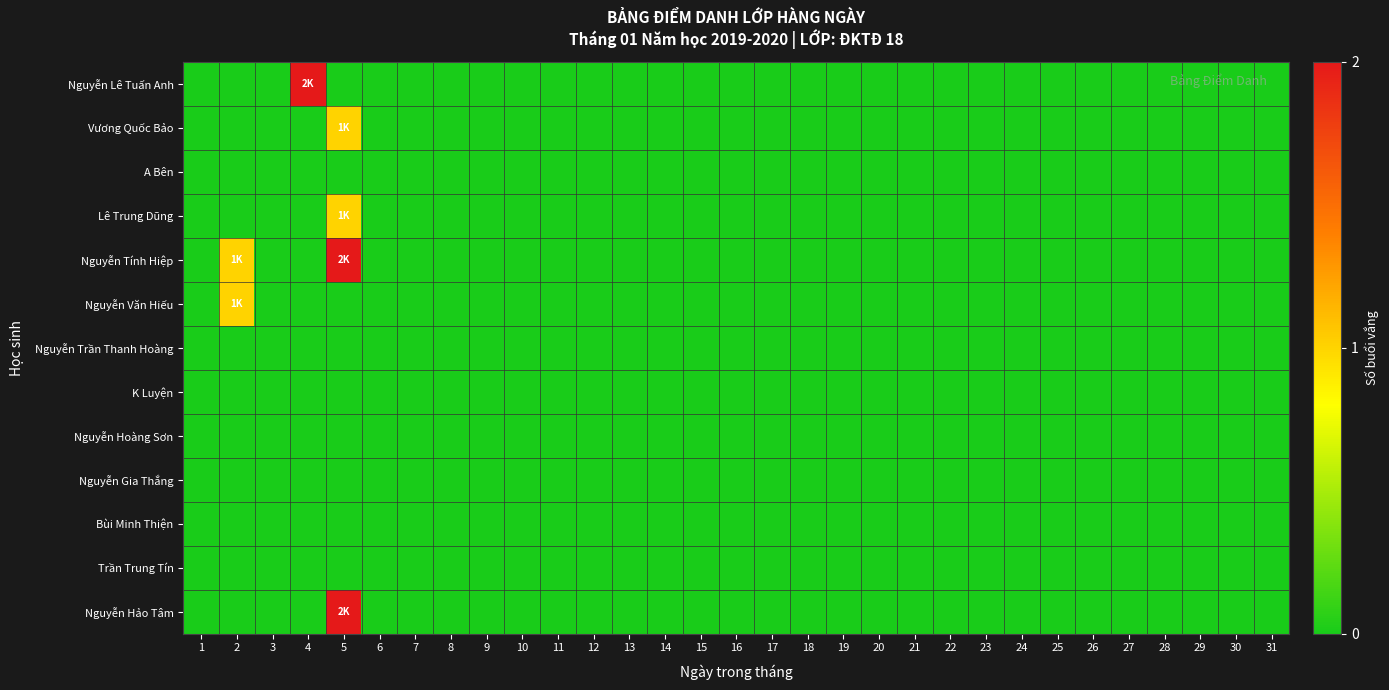

Reading left to right, what are all the values shown in this chart?

Nguyễn Lê Tuấn Anh: 1=0	2=0	3=0	4=2	5=0	6=0	7=0	8=0	9=0	10=0	11=0	12=0	13=0	14=0	15=0	16=0	17=0	18=0	19=0	20=0	21=0	22=0	23=0	24=0	25=0	26=0	27=0	28=0	29=0	30=0	31=0
Vương Quốc Bảo: 1=0	2=0	3=0	4=0	5=1	6=0	7=0	8=0	9=0	10=0	11=0	12=0	13=0	14=0	15=0	16=0	17=0	18=0	19=0	20=0	21=0	22=0	23=0	24=0	25=0	26=0	27=0	28=0	29=0	30=0	31=0
A Bên: 1=0	2=0	3=0	4=0	5=0	6=0	7=0	8=0	9=0	10=0	11=0	12=0	13=0	14=0	15=0	16=0	17=0	18=0	19=0	20=0	21=0	22=0	23=0	24=0	25=0	26=0	27=0	28=0	29=0	30=0	31=0
Lê Trung Dũng: 1=0	2=0	3=0	4=0	5=1	6=0	7=0	8=0	9=0	10=0	11=0	12=0	13=0	14=0	15=0	16=0	17=0	18=0	19=0	20=0	21=0	22=0	23=0	24=0	25=0	26=0	27=0	28=0	29=0	30=0	31=0
Nguyễn Tính Hiệp: 1=0	2=1	3=0	4=0	5=2	6=0	7=0	8=0	9=0	10=0	11=0	12=0	13=0	14=0	15=0	16=0	17=0	18=0	19=0	20=0	21=0	22=0	23=0	24=0	25=0	26=0	27=0	28=0	29=0	30=0	31=0
Nguyễn Văn Hiếu: 1=0	2=1	3=0	4=0	5=0	6=0	7=0	8=0	9=0	10=0	11=0	12=0	13=0	14=0	15=0	16=0	17=0	18=0	19=0	20=0	21=0	22=0	23=0	24=0	25=0	26=0	27=0	28=0	29=0	30=0	31=0
Nguyễn Trần Thanh Hoàng: 1=0	2=0	3=0	4=0	5=0	6=0	7=0	8=0	9=0	10=0	11=0	12=0	13=0	14=0	15=0	16=0	17=0	18=0	19=0	20=0	21=0	22=0	23=0	24=0	25=0	26=0	27=0	28=0	29=0	30=0	31=0
K Luyện: 1=0	2=0	3=0	4=0	5=0	6=0	7=0	8=0	9=0	10=0	11=0	12=0	13=0	14=0	15=0	16=0	17=0	18=0	19=0	20=0	21=0	22=0	23=0	24=0	25=0	26=0	27=0	28=0	29=0	30=0	31=0
Nguyễn Hoàng Sơn: 1=0	2=0	3=0	4=0	5=0	6=0	7=0	8=0	9=0	10=0	11=0	12=0	13=0	14=0	15=0	16=0	17=0	18=0	19=0	20=0	21=0	22=0	23=0	24=0	25=0	26=0	27=0	28=0	29=0	30=0	31=0
Nguyễn Gia Thắng: 1=0	2=0	3=0	4=0	5=0	6=0	7=0	8=0	9=0	10=0	11=0	12=0	13=0	14=0	15=0	16=0	17=0	18=0	19=0	20=0	21=0	22=0	23=0	24=0	25=0	26=0	27=0	28=0	29=0	30=0	31=0
Bùi Minh Thiện: 1=0	2=0	3=0	4=0	5=0	6=0	7=0	8=0	9=0	10=0	11=0	12=0	13=0	14=0	15=0	16=0	17=0	18=0	19=0	20=0	21=0	22=0	23=0	24=0	25=0	26=0	27=0	28=0	29=0	30=0	31=0
Trần Trung Tín: 1=0	2=0	3=0	4=0	5=0	6=0	7=0	8=0	9=0	10=0	11=0	12=0	13=0	14=0	15=0	16=0	17=0	18=0	19=0	20=0	21=0	22=0	23=0	24=0	25=0	26=0	27=0	28=0	29=0	30=0	31=0
Nguyễn Hảo Tâm: 1=0	2=0	3=0	4=0	5=2	6=0	7=0	8=0	9=0	10=0	11=0	12=0	13=0	14=0	15=0	16=0	17=0	18=0	19=0	20=0	21=0	22=0	23=0	24=0	25=0	26=0	27=0	28=0	29=0	30=0	31=0